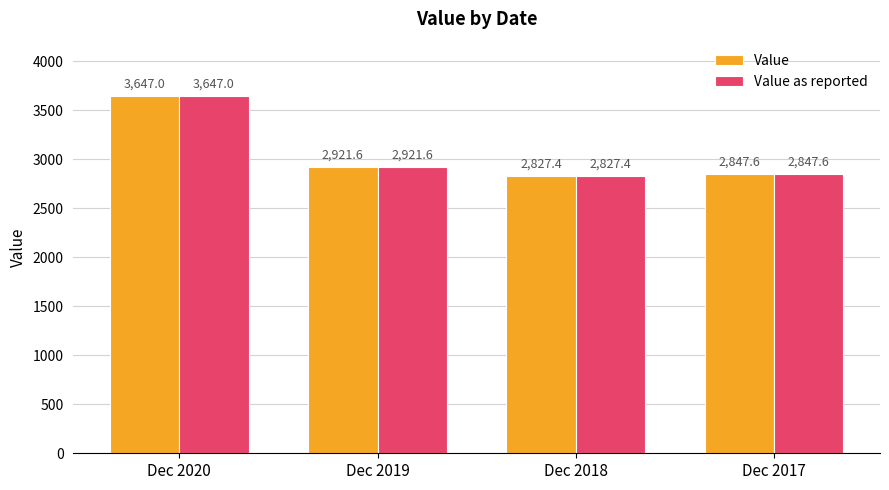

What is the value of the Value as reported bar at the 4th from the left?

2847.6